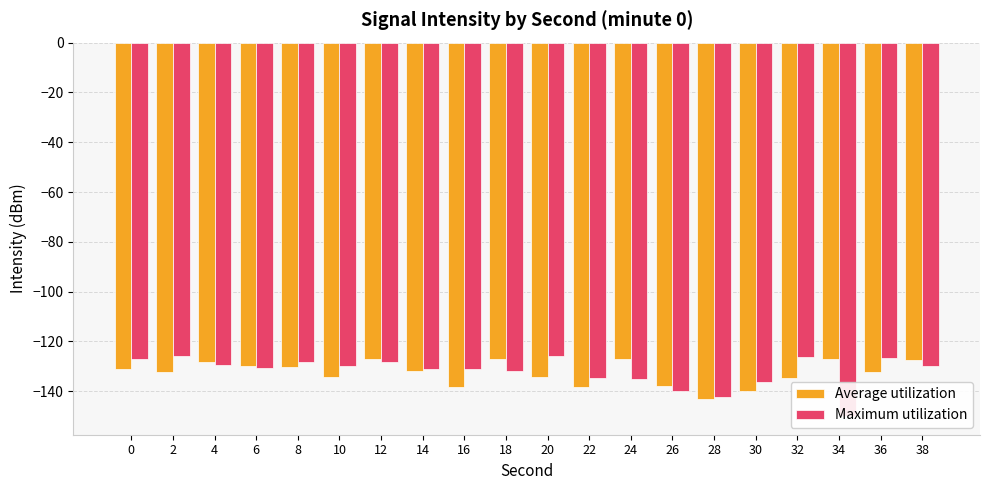

What is the value of the Maximum utilization bar at the 17th from the left?

-126.2